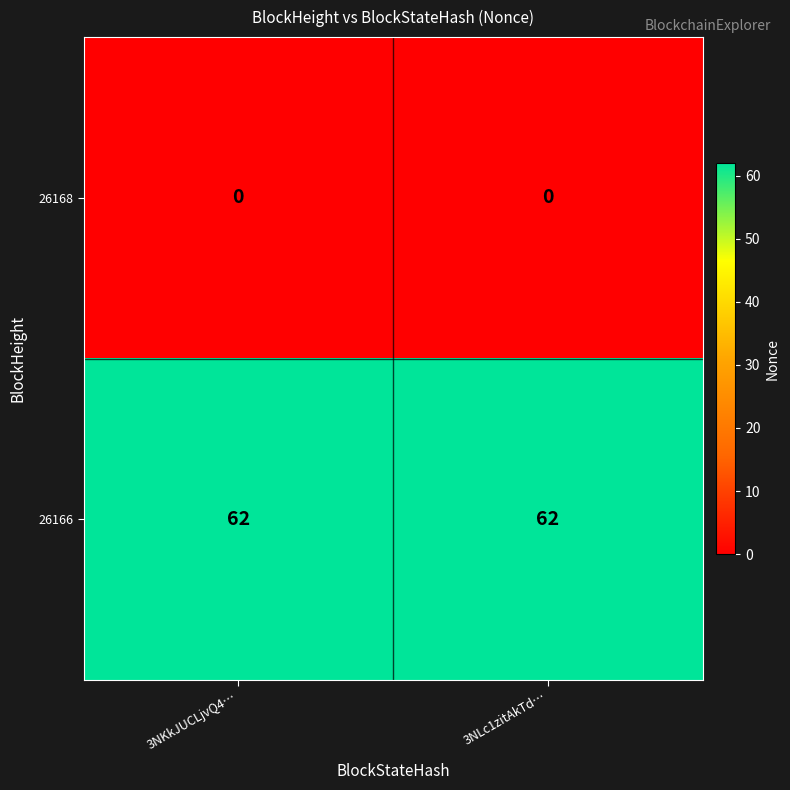

At 3NLc1zitAkTd…, list the series in order from smallest to largest.

26168, 26166